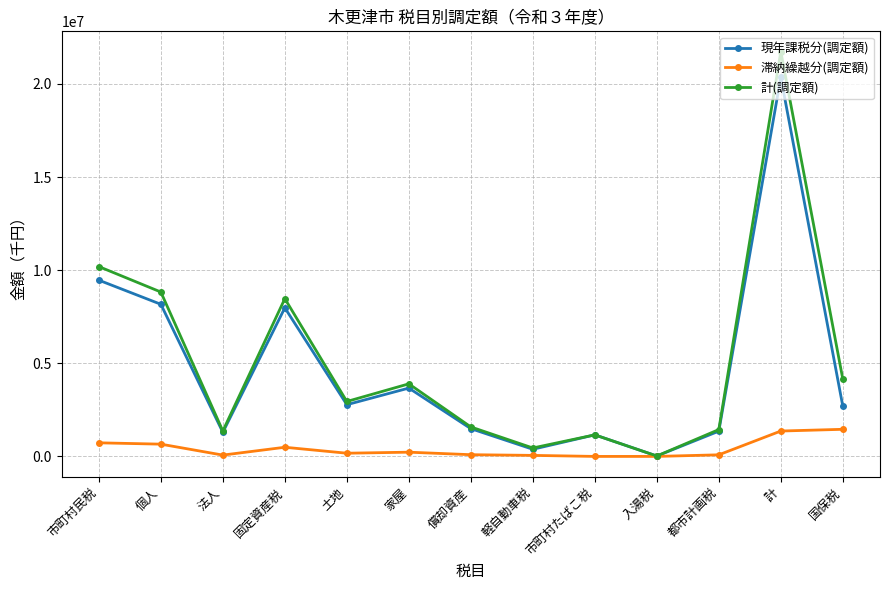

Which series has the largest range (max minus min)?

計(調定額)